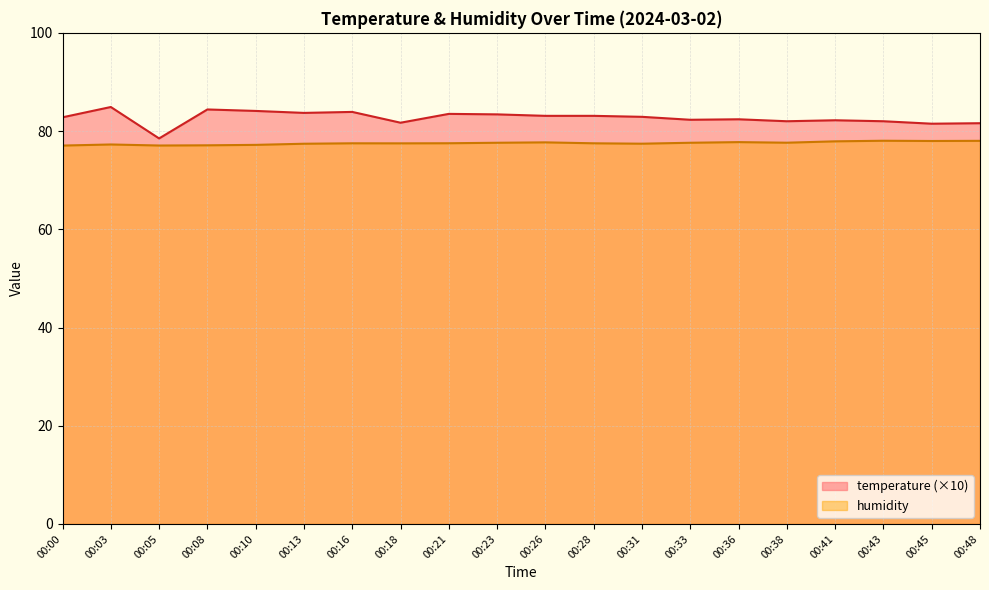

True or false: humidity has a value of 77.1 at 00:08.

True